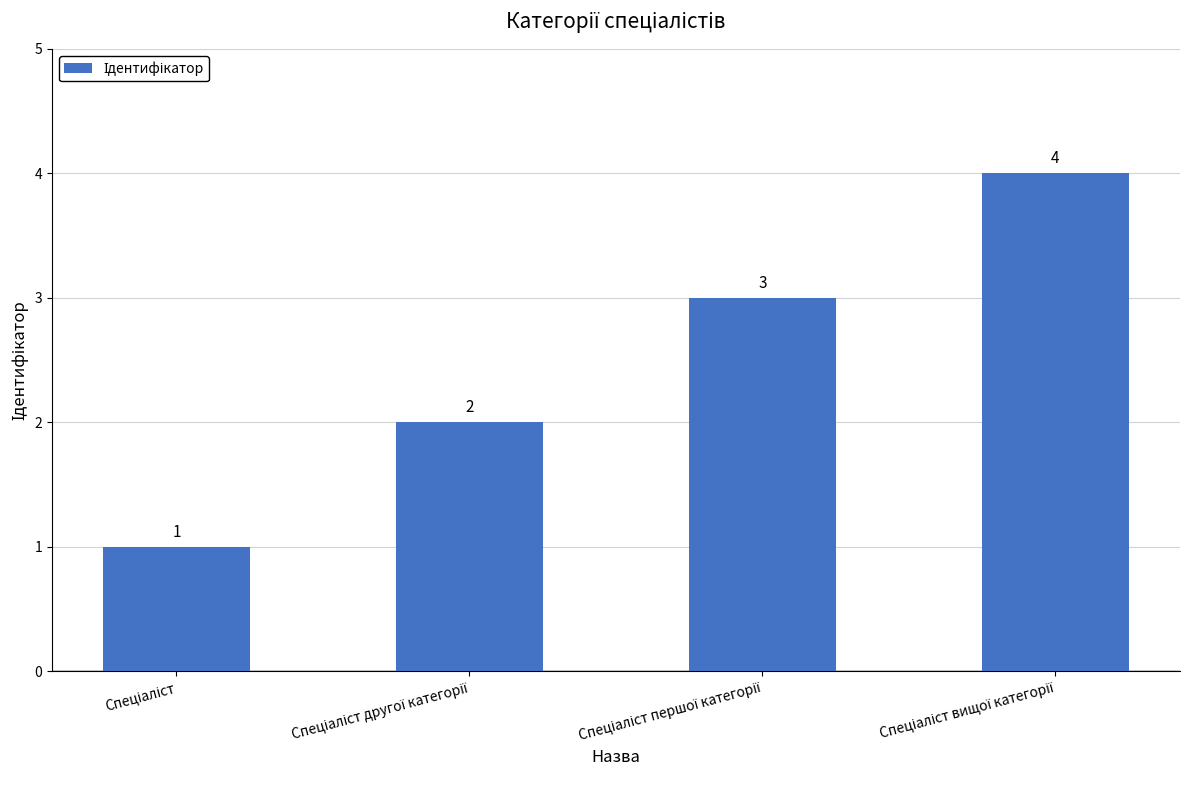

What is the value of the 4th bar from the left?

4